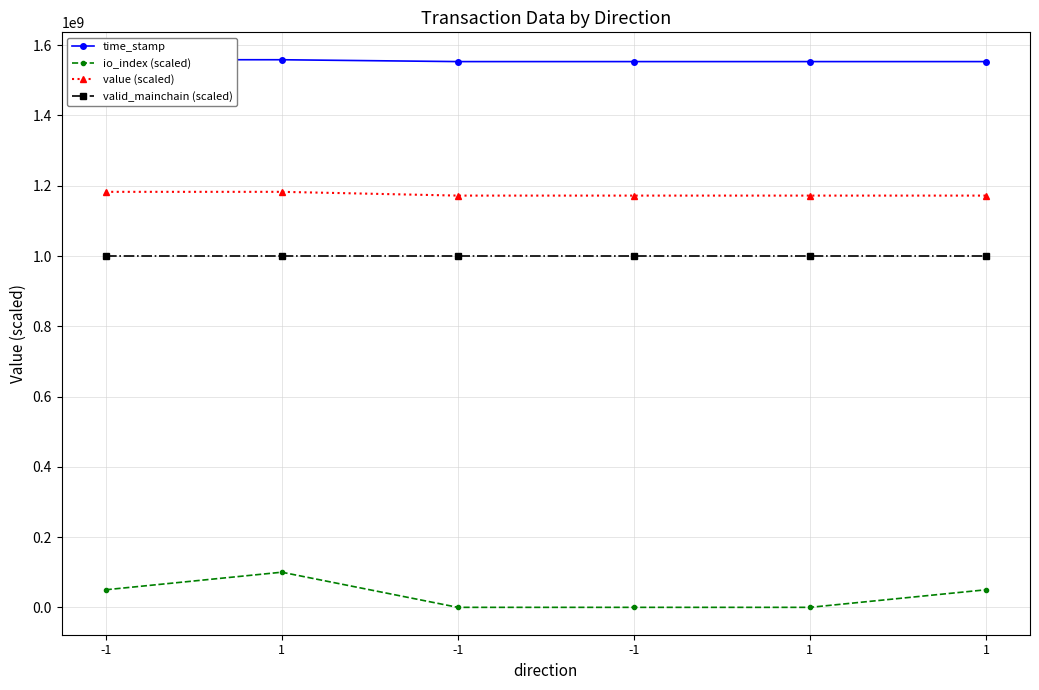

Reading left to right, extract all data points from this chart.

time_stamp: 1558690997.0	1558615928.0	1553340230.0	1553340230.0	1553340074.0	1553340074.0
io_index (scaled): 50000000.0	100000000.0	0.0	0.0	0.0	50000000.0
value (scaled): 1182649609.6	1182649609.6	1171928524.6	1171928524.6	1171928524.6	1171928524.6
valid_mainchain (scaled): 1000000000.0	1000000000.0	1000000000.0	1000000000.0	1000000000.0	1000000000.0